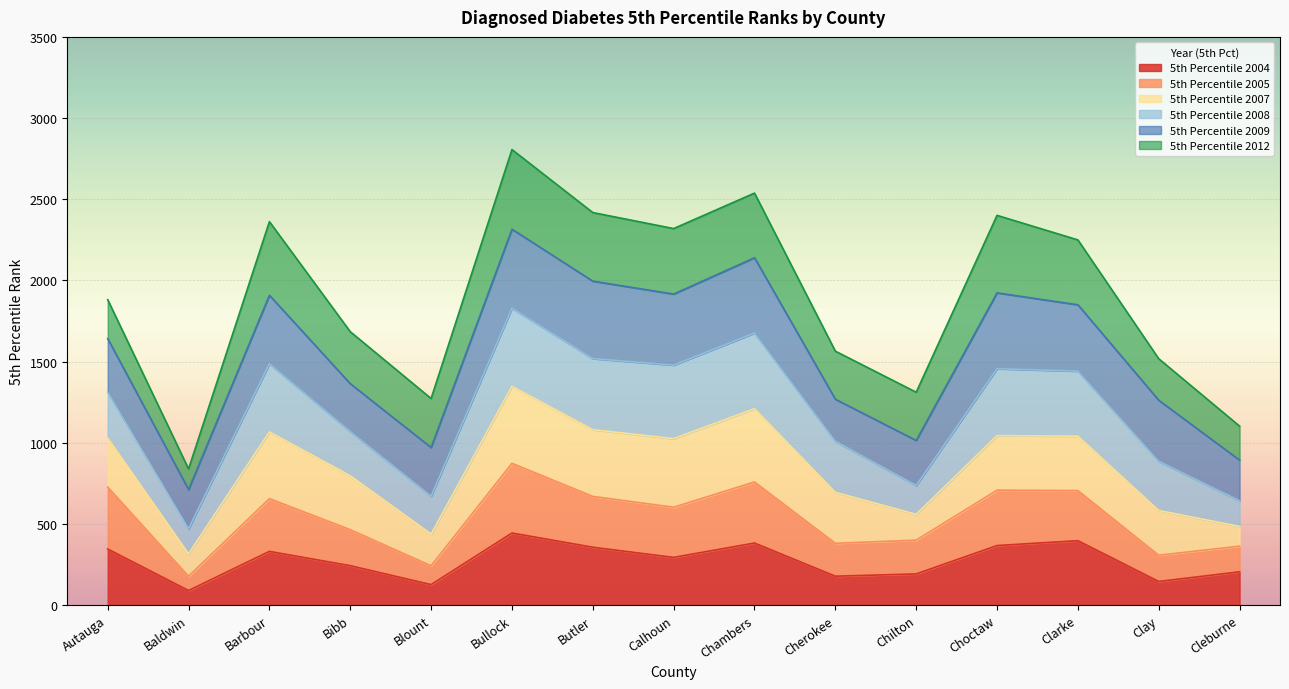

Count the number of categories in the chart.

15